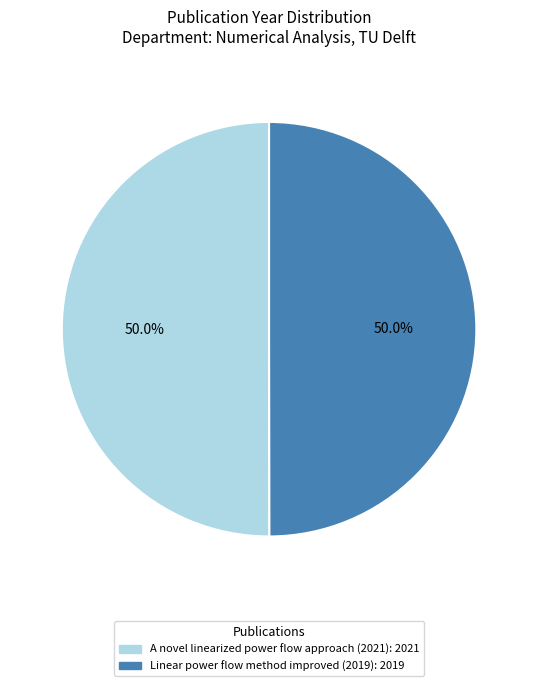

What is the ratio of the value at A novel linearized power flow approach (2021) to the value at Linear power flow method improved (2019)?

1.0